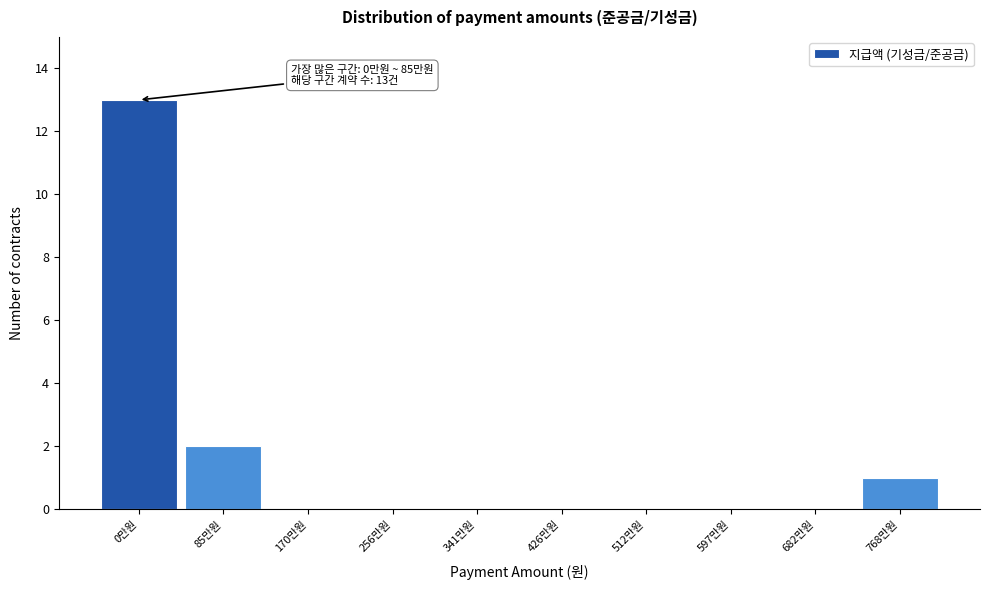

Reading left to right, what are all the values shown in this chart?

0만원=13	85만원=2	170만원=0	256만원=0	341만원=0	426만원=0	512만원=0	597만원=0	682만원=0	768만원=1